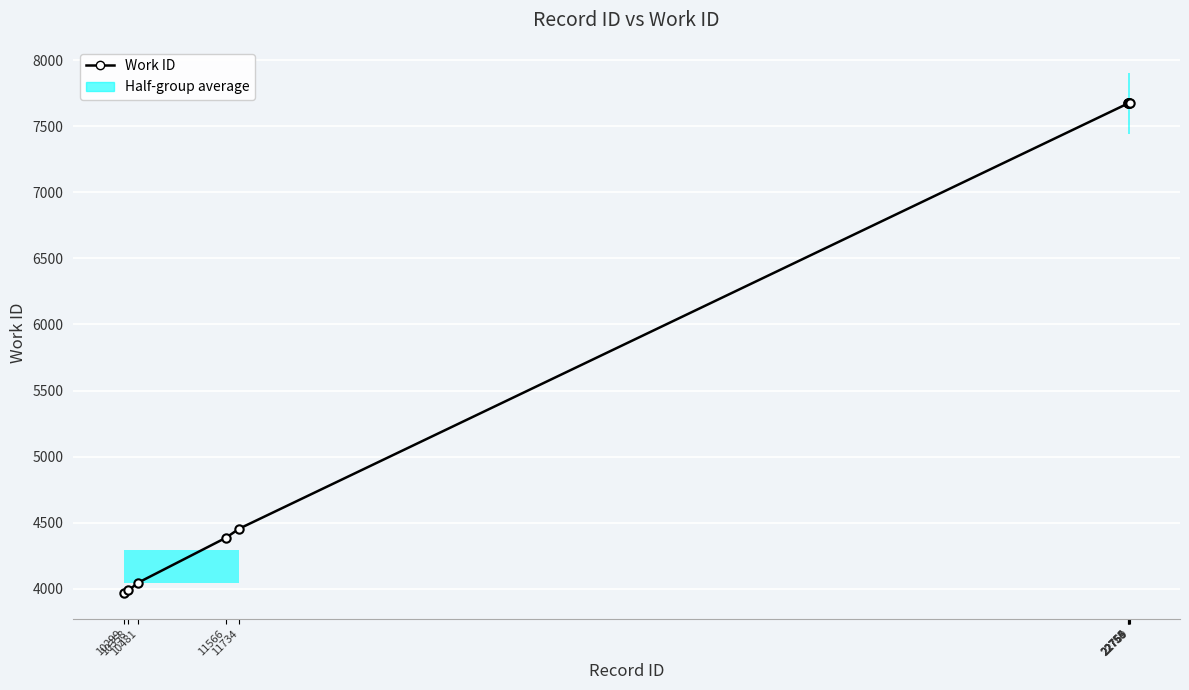

Which has a higher value, 11566 or 22755?

22755